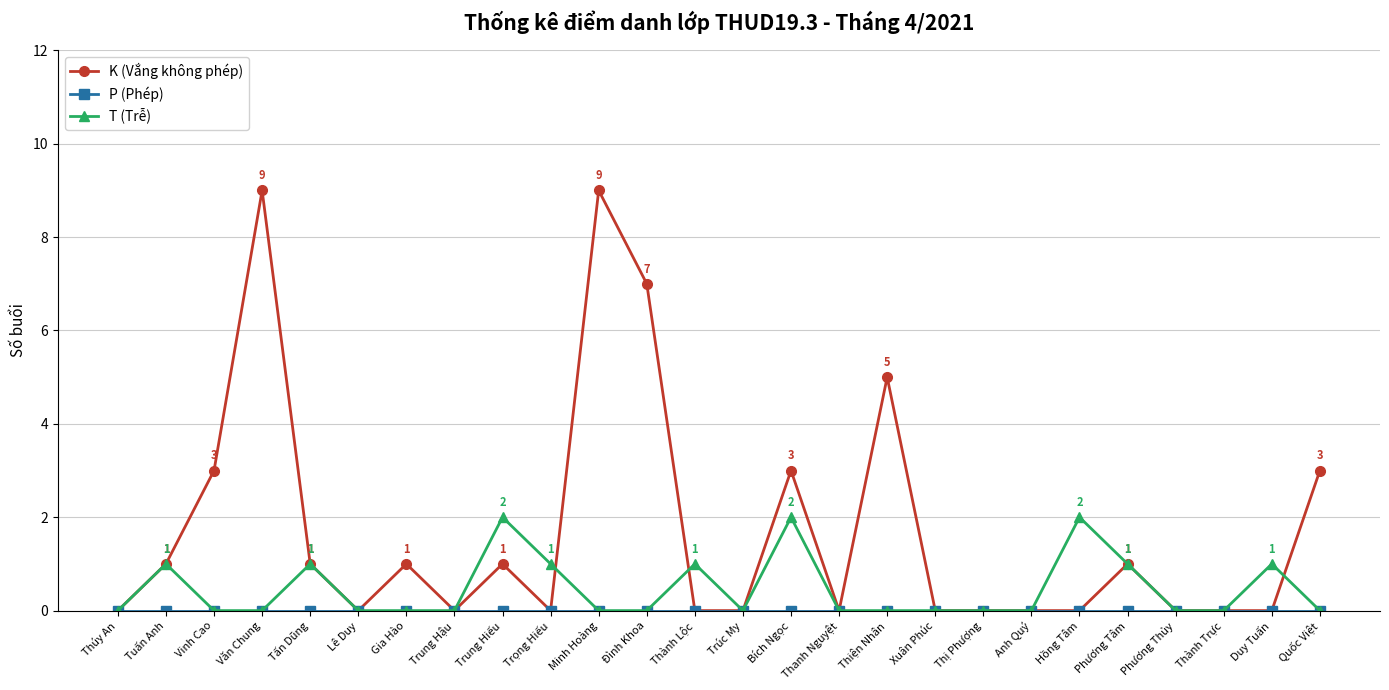

Which series changed the most between Thành Lộc and Phương Thủy?

T (Trễ)